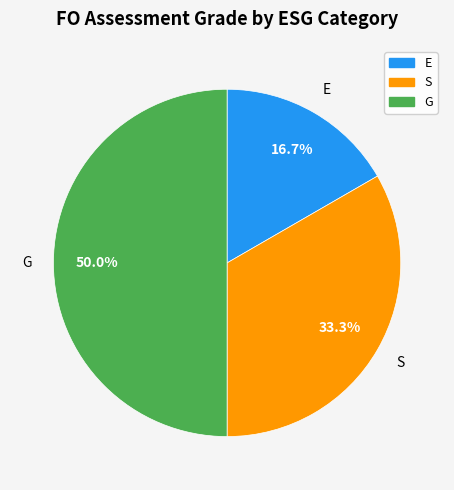

To the nearest percent, what portion does S represent?

33%